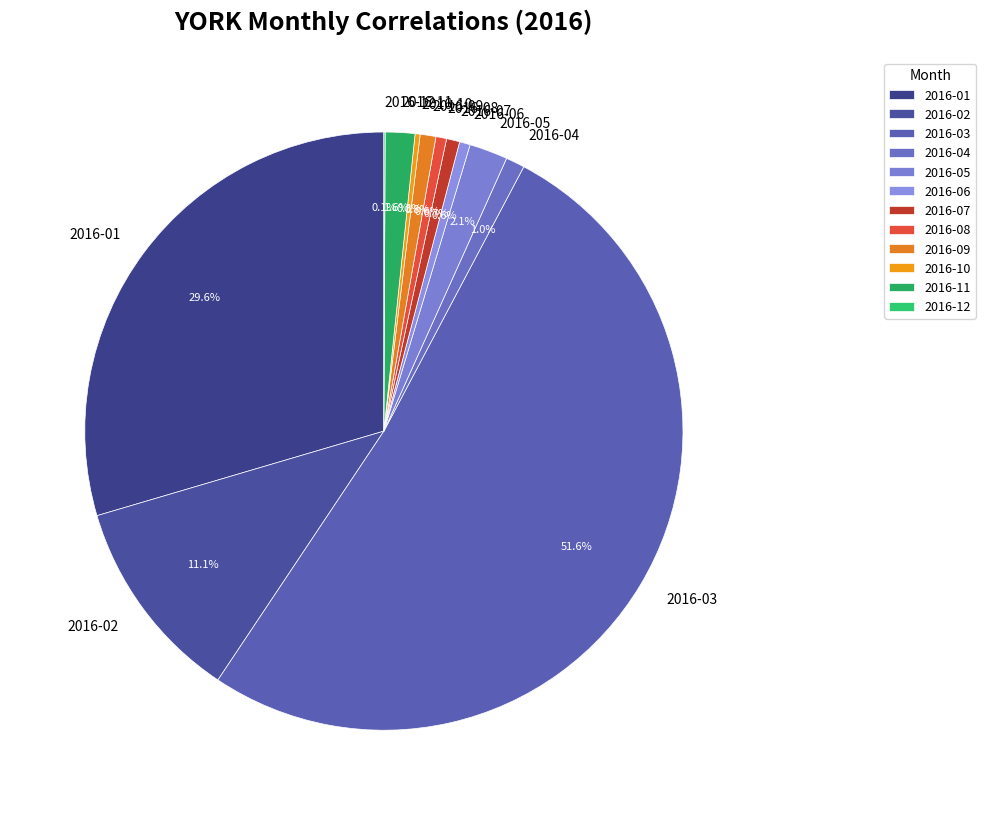

To the nearest percent, what is the combined percentage of 2016-05 and 2016-09?

3%